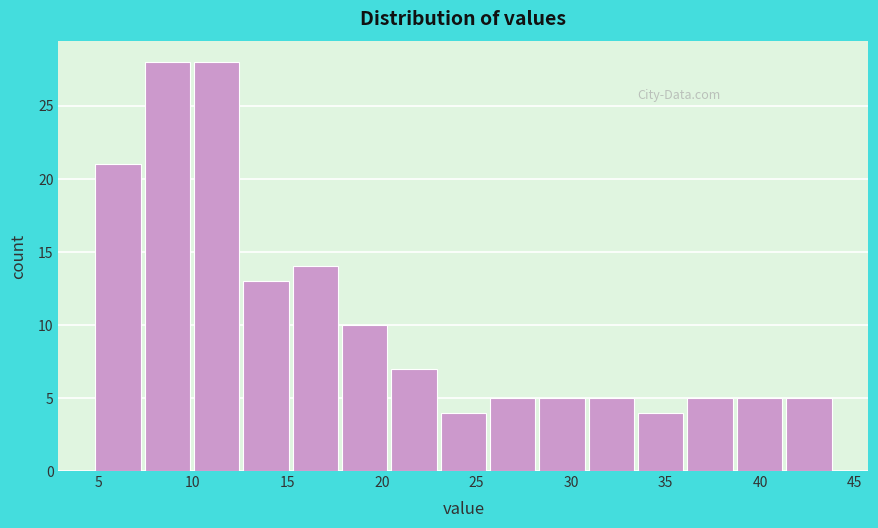

Reading left to right, list every bar in this chart as the range it spans on the x-axis followed by its height. Neither the bar edges nor the heights are printed on the chart, so give them approximately, as read against the axes.

4.5 to 7.5: 21
7.5 to 10.0: 28
10.0 to 12.5: 28
12.5 to 15.0: 13
15.0 to 18.0: 14
18.0 to 20.5: 10
20.5 to 23.0: 7
23.0 to 25.5: 4
25.5 to 28.0: 5
28.0 to 31.0: 5
31.0 to 33.5: 5
33.5 to 36.0: 4
36.0 to 38.5: 5
38.5 to 41.5: 5
41.5 to 44.0: 5